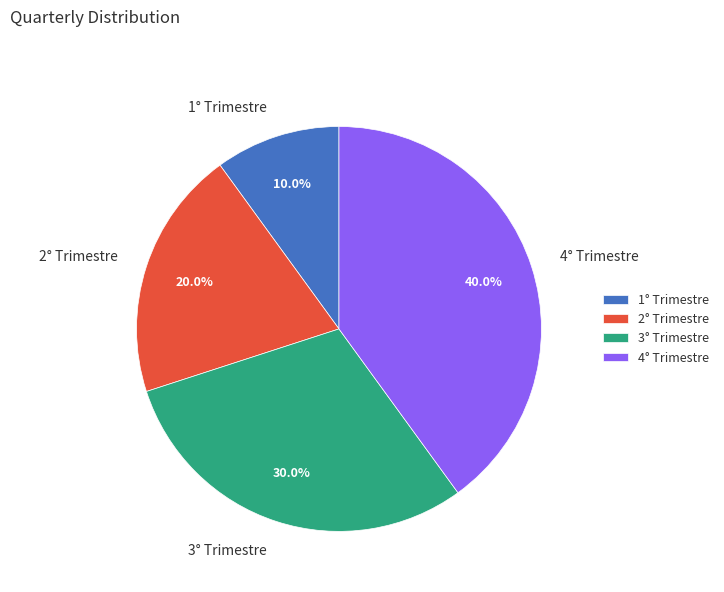

Which category has the biggest portion of the pie?

4° Trimestre